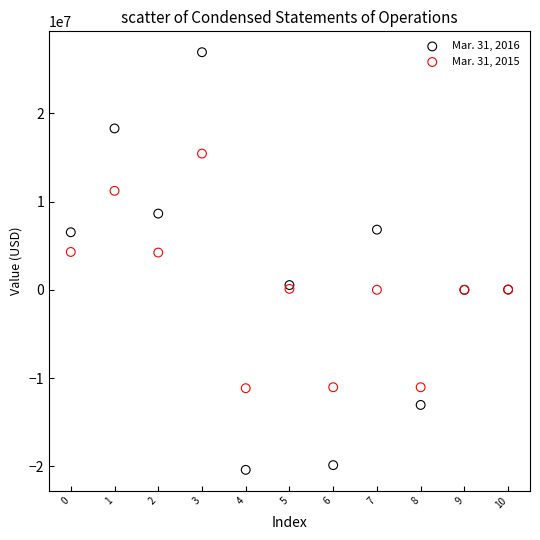

Which series reaches the maximum Y coordinate?

Mar. 31, 2016